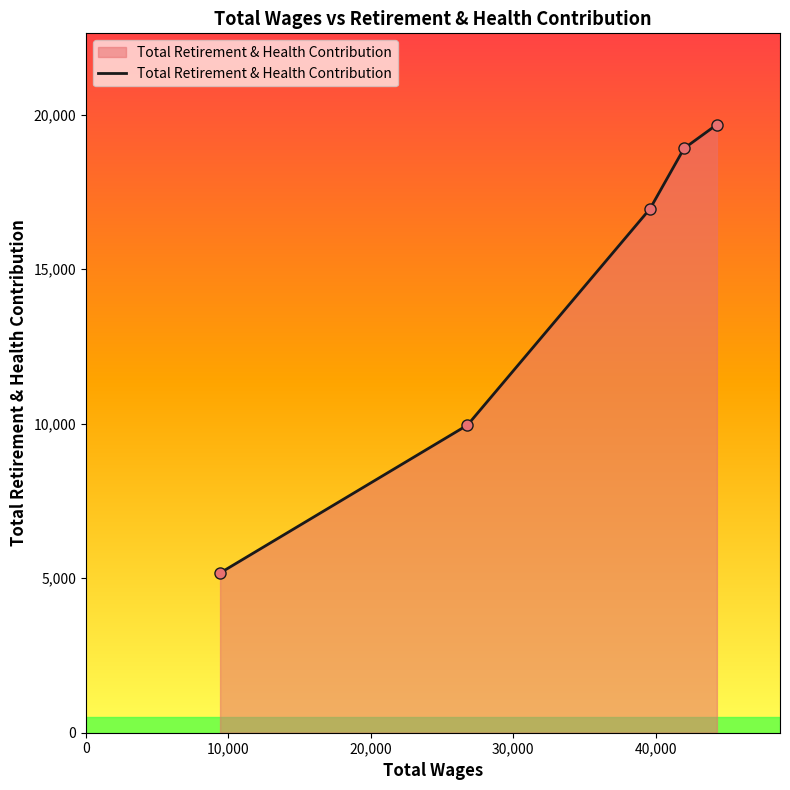

How many values are below 16955?

2